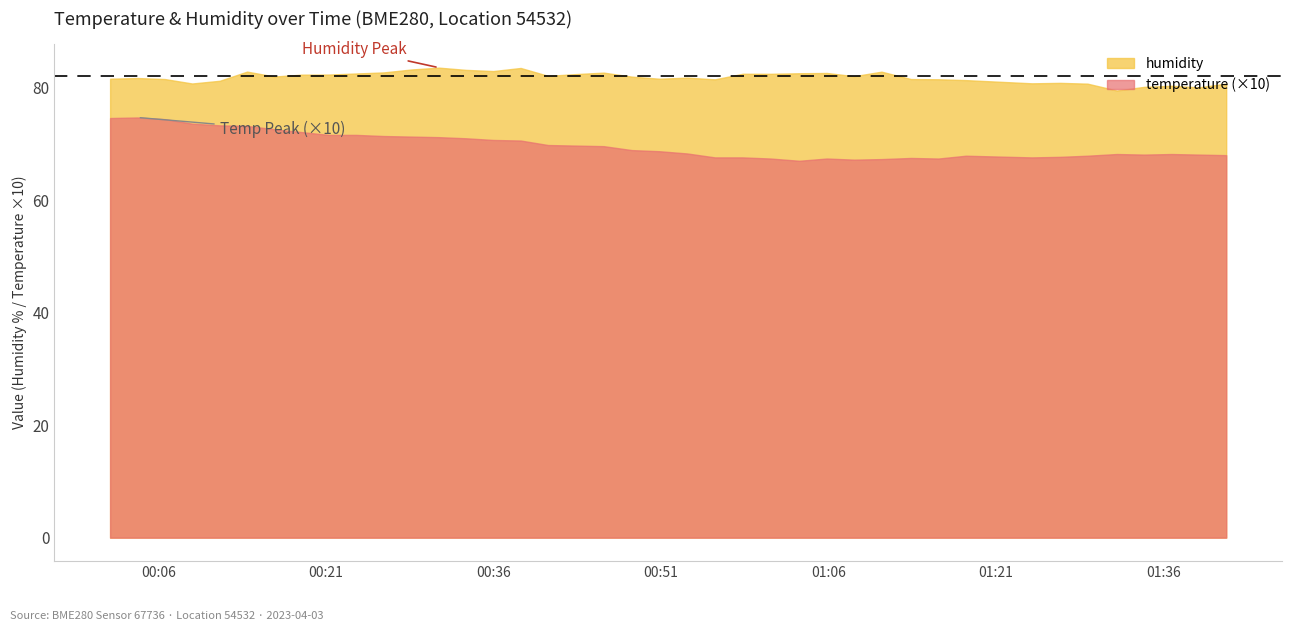

What position from the right is 2023-04-03T00:50:50?

20